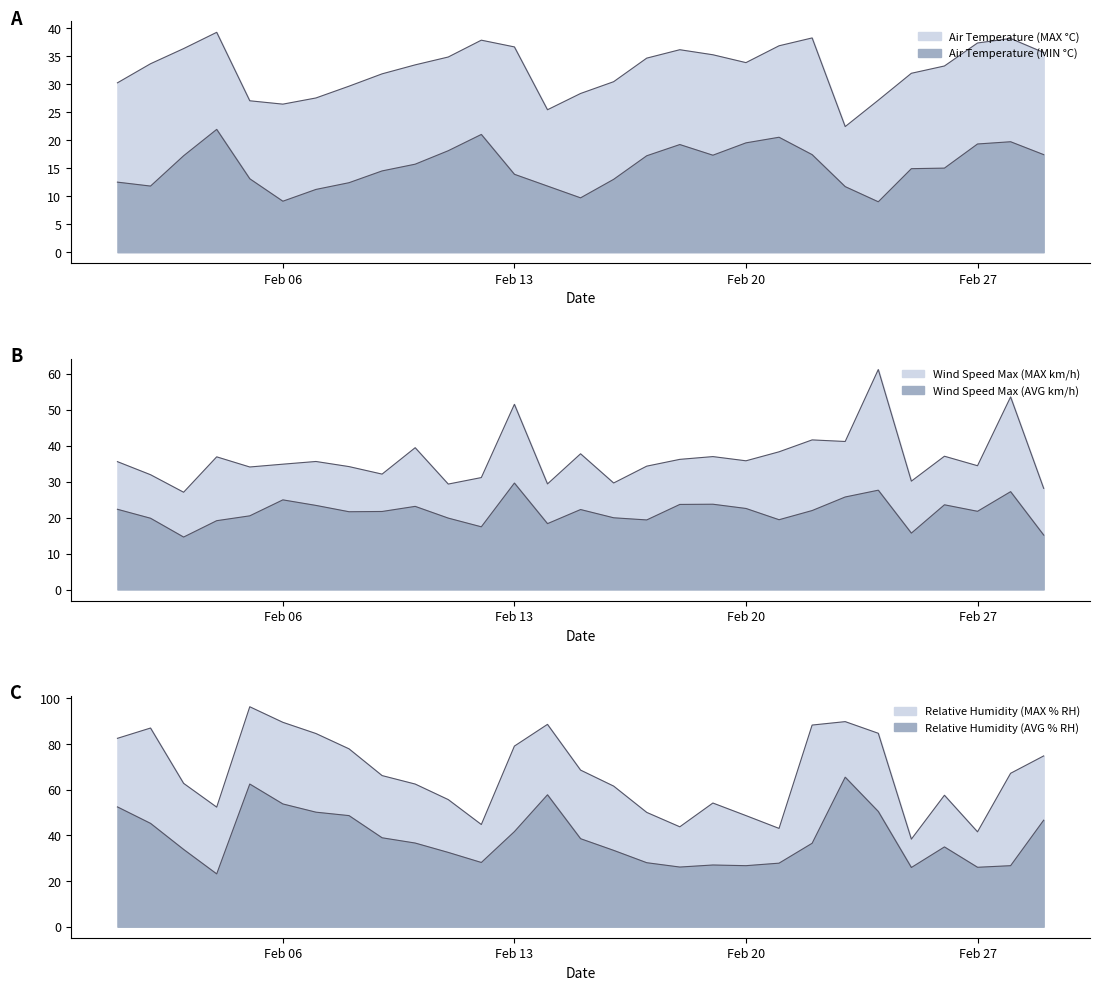

What is the sum of all Air Temperature (MAX °C) values?

948.6